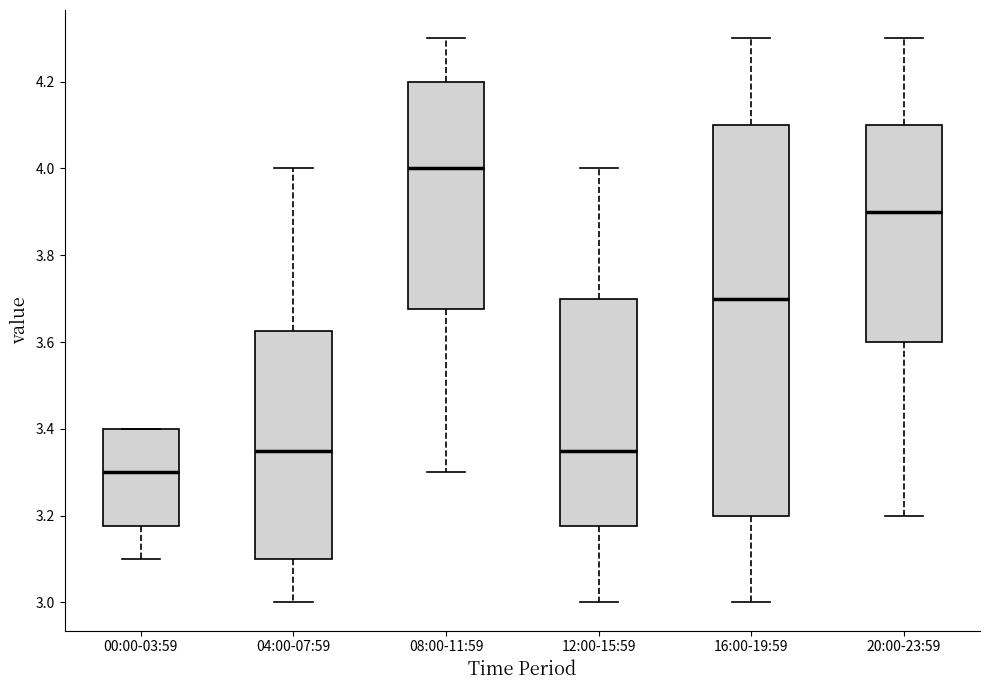

Which box has the lowest median line?

00:00-03:59